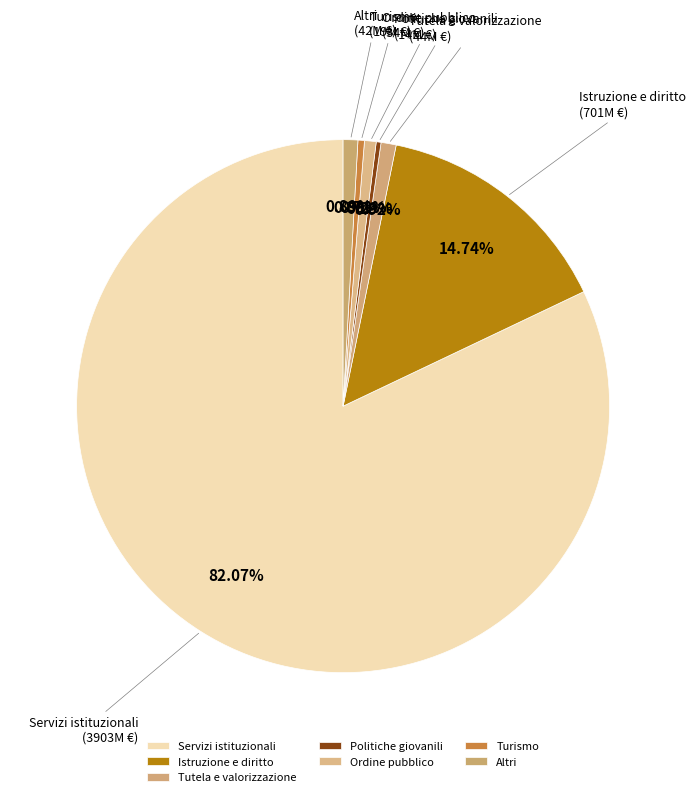

To the nearest percent, what is the average slice percentage?

14%